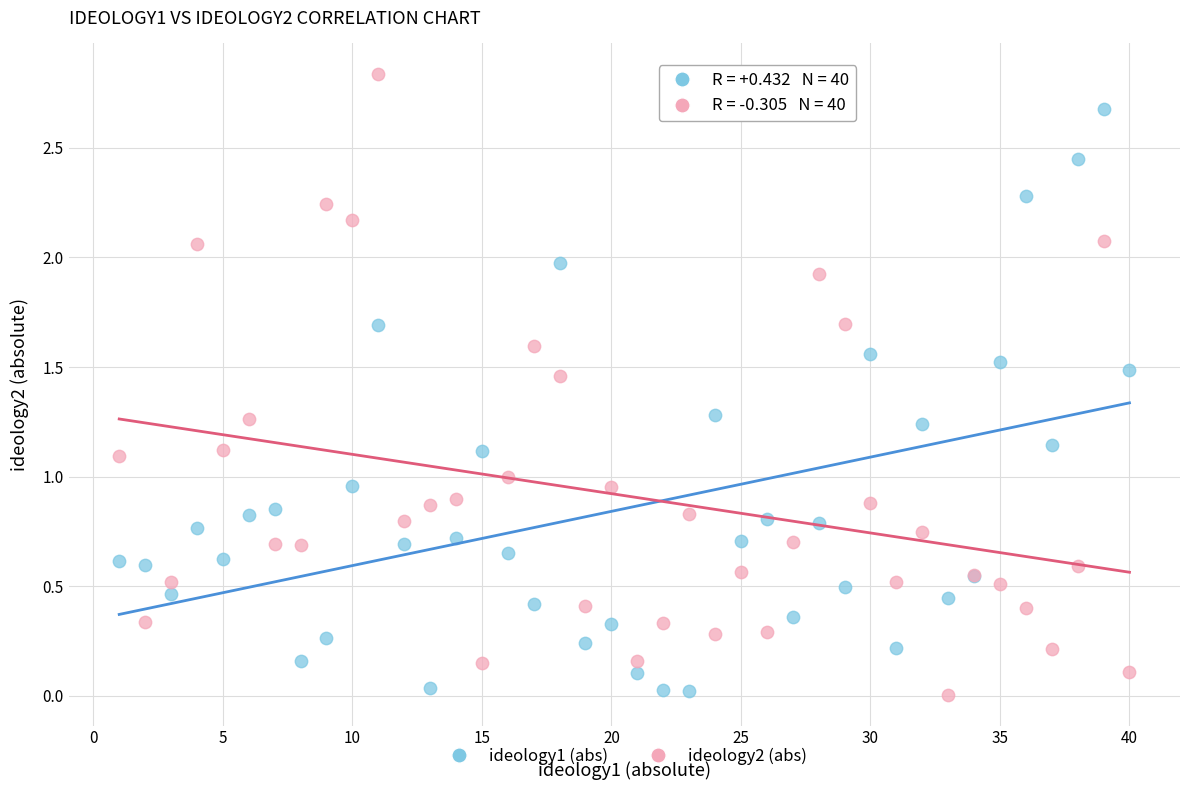

What is the X range (max minus min) for the scatter plot?

39.0